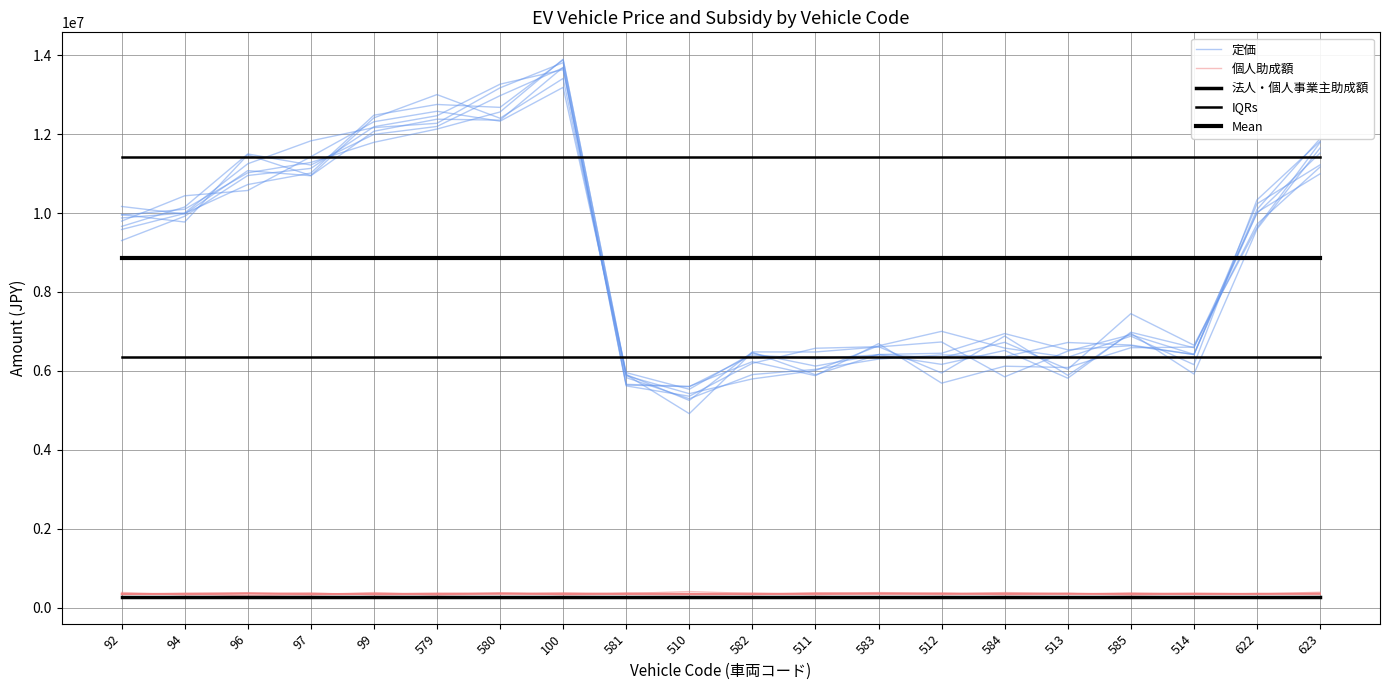

Reading right to left, list all the values displayed in this chart.

定価: 623=11167217.9	622=9718501.8	514=6603365.2	585=6587059.7	513=6085859.7	584=6118888.7	512=5689652.9	583=6690770.7	511=5878463.1	582=6233701.7	510=5608223.0	581=5659157.7	100=13812048.4	580=13173763.8	579=12275213.9	99=12166118.0	97=11829636.0	96=11248851.6	94=10003975.7	92=9876287.2
個人助成額: 623=390802.5	622=346030.1	514=371803.0	585=350195.0	513=362407.7	584=354150.4	512=355117.3	583=348843.5	511=337762.8	582=336657.3	510=338694.0	581=346319.2	100=378451.9	580=362330.9	579=356191.7	99=364450.6	97=337689.8	96=367378.9	94=361806.3	92=335379.8
法人・個人事業主助成額: 623=275000.0	622=275000.0	514=275000.0	585=275000.0	513=275000.0	584=275000.0	512=275000.0	583=275000.0	511=275000.0	582=275000.0	510=275000.0	581=275000.0	100=275000.0	580=275000.0	579=275000.0	99=275000.0	97=275000.0	96=275000.0	94=275000.0	92=275000.0
IQRs: 623=6345454.5	622=6345454.5	514=6345454.5	585=6345454.5	513=6345454.5	584=6345454.5	512=6345454.5	583=6345454.5	511=6345454.5	582=6345454.5	510=6345454.5	581=6345454.5	100=6345454.5	580=6345454.5	579=6345454.5	99=6345454.5	97=6345454.5	96=6345454.5	94=6345454.5	92=6345454.5
Mean: 623=8872727.4	622=8872727.4	514=8872727.4	585=8872727.4	513=8872727.4	584=8872727.4	512=8872727.4	583=8872727.4	511=8872727.4	582=8872727.4	510=8872727.4	581=8872727.4	100=8872727.4	580=8872727.4	579=8872727.4	99=8872727.4	97=8872727.4	96=8872727.4	94=8872727.4	92=8872727.4